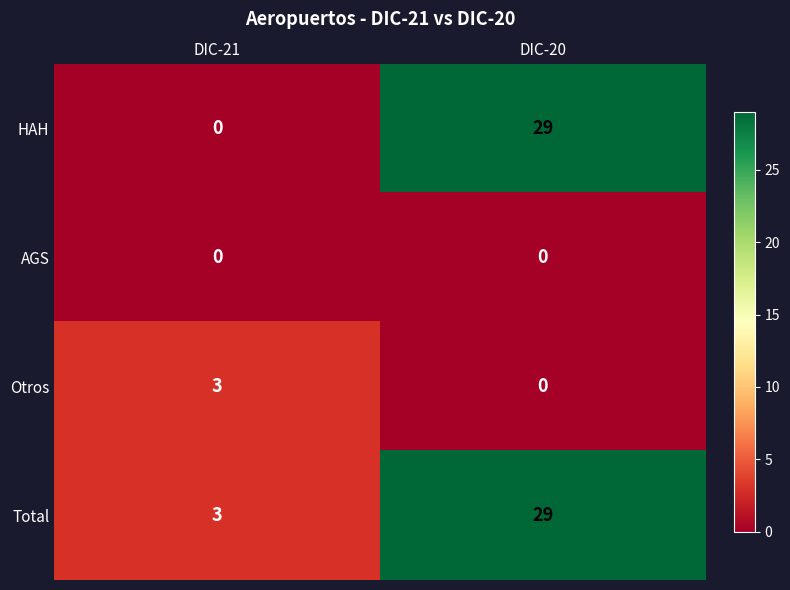

How many values in the Otros series are below 3?

1